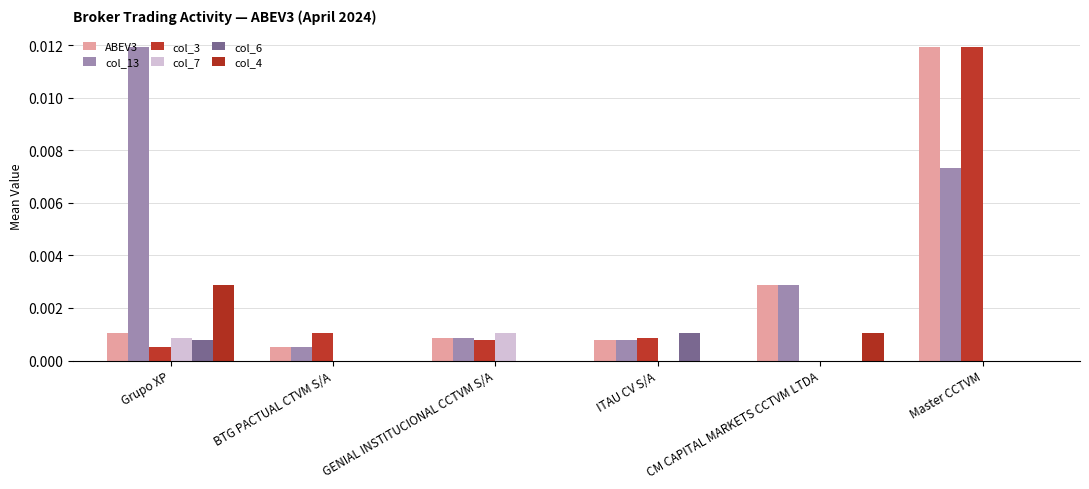

Does the chart contain stacked bars?

No